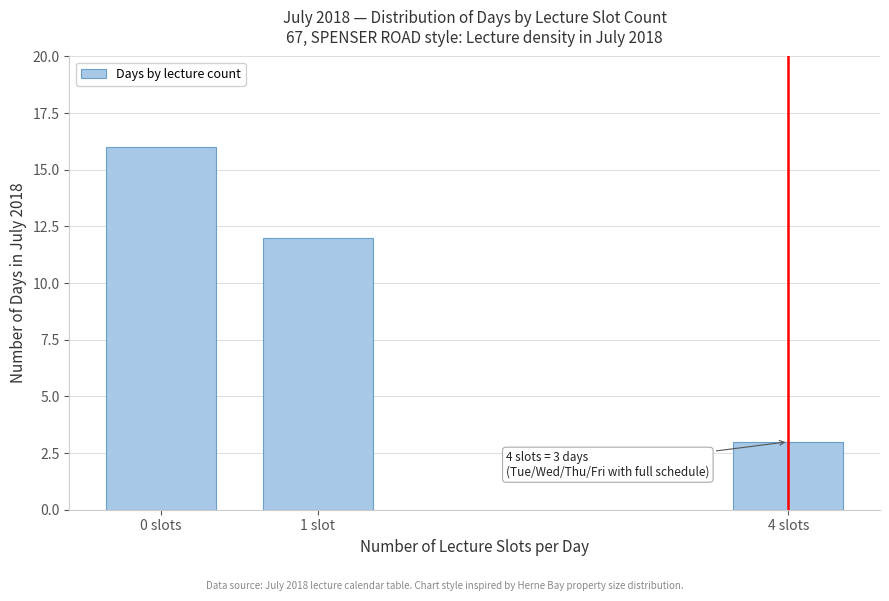

Reading left to right, transcribe all the data shown in this chart.

0 slots=16	1 slot=12	4 slots=3